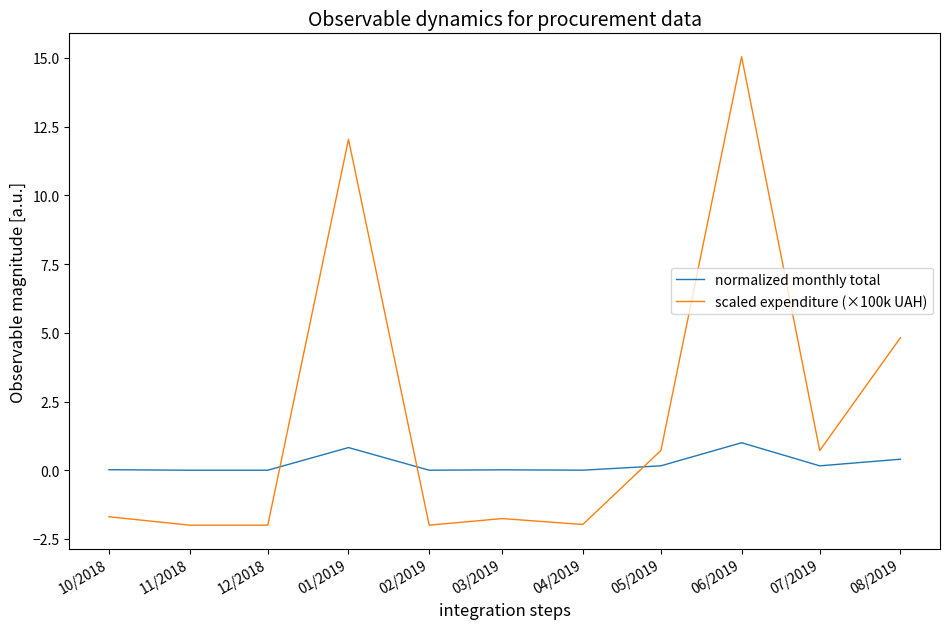

What position from the left is 04/2019?

7